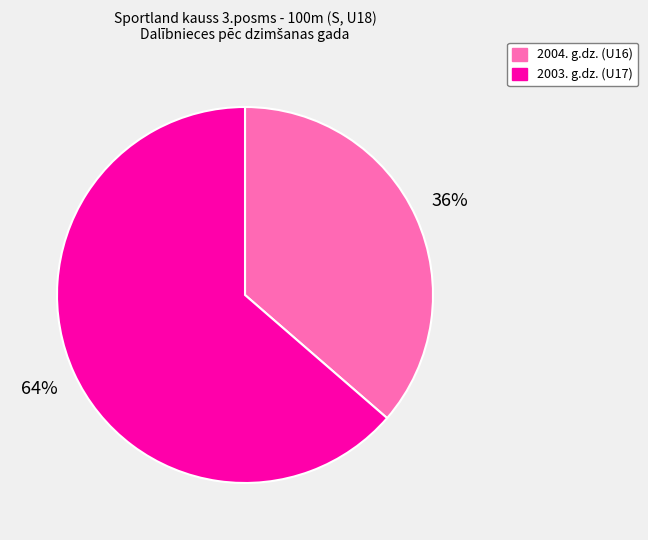

What is the ratio of the value at 2004. g.dz. (U16) to the value at 2003. g.dz. (U17)?

0.6